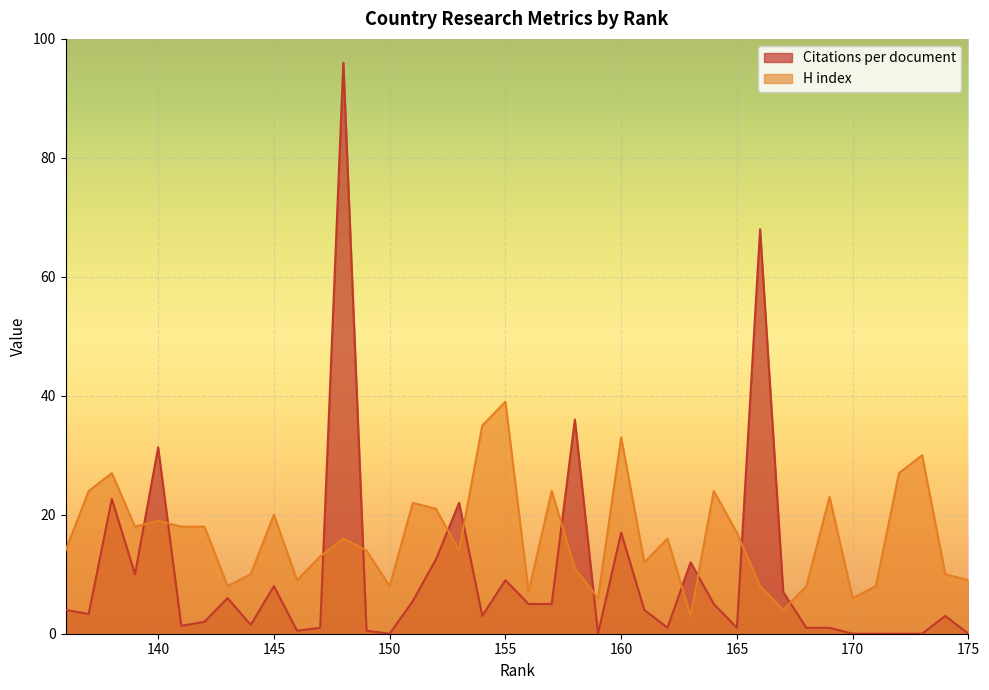

How many times do H index and Citations per document cross each other?

12